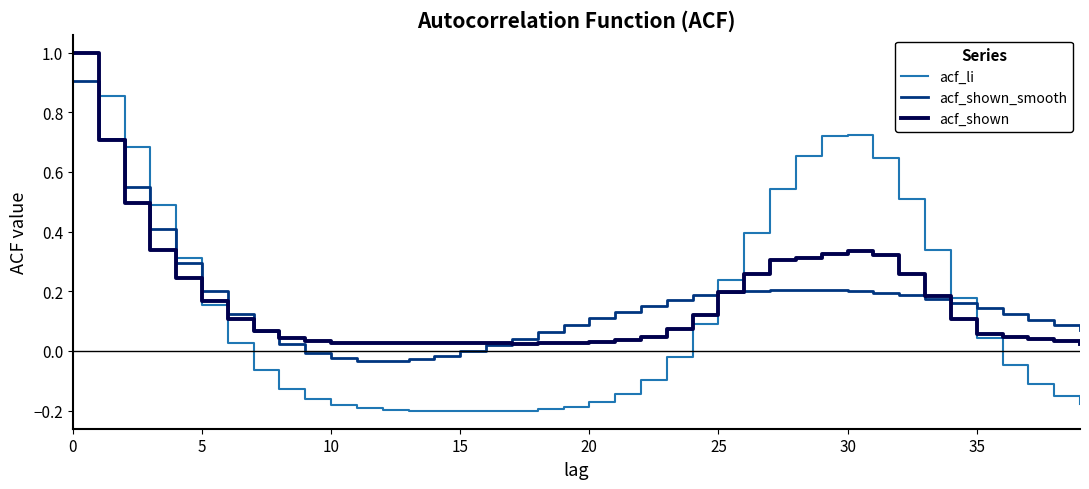

Which series has the largest range (max minus min)?

acf_li